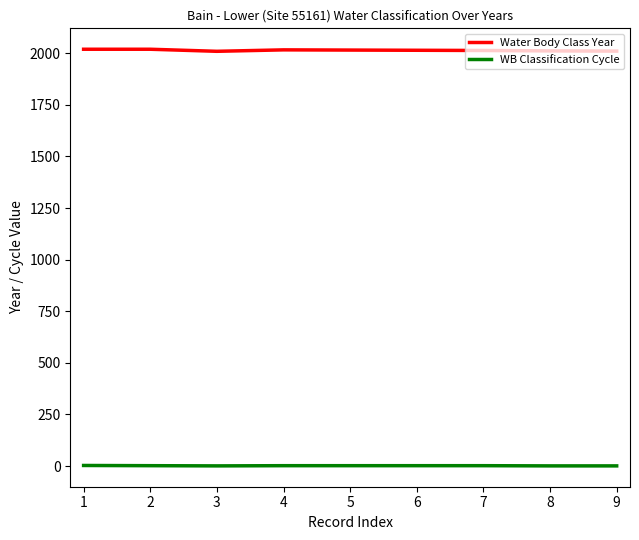

What is the sum of the Water Body Class Year values at 3 and 7?

4022